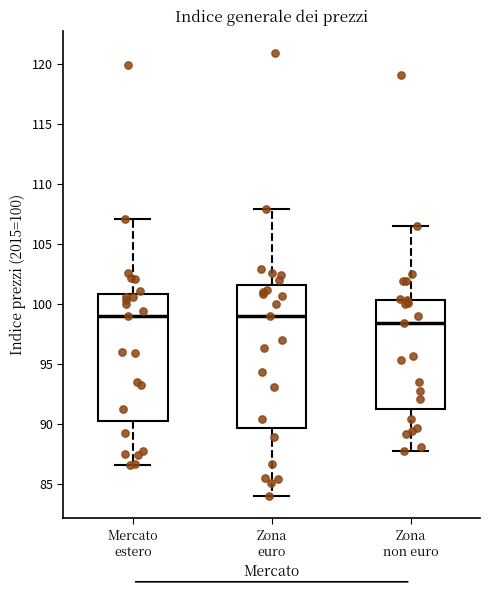

Reading left to right, transcribe this box plot: for each box, give where its median line is, the range the box spans, and where its two whiskers end, as read against the y-axis. The values are not printed on the chart, so give them approximately, as read against the axis.

Mercato estero: median 99.0, box 90.5 to 101.0, whiskers 86.5 to 107.0
Zona euro: median 99.0, box 89.5 to 101.5, whiskers 84.0 to 108.0
Zona non euro: median 98.5, box 91.5 to 100.5, whiskers 88.0 to 106.5